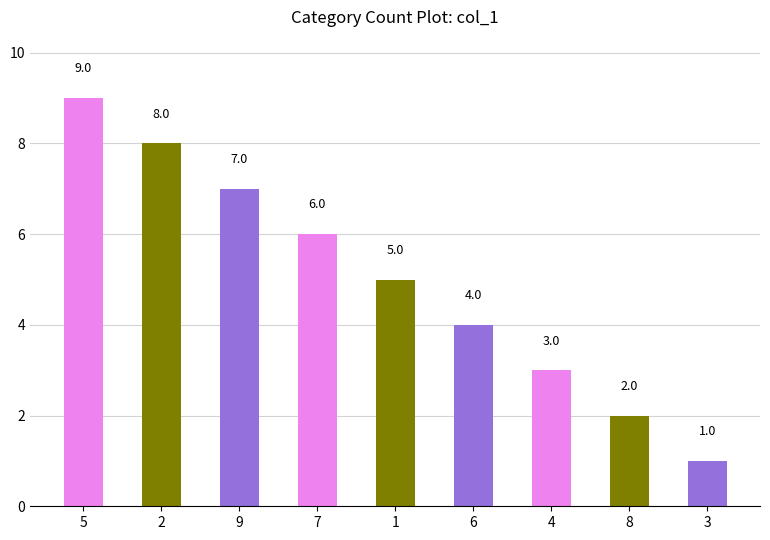

What is the average value?

5